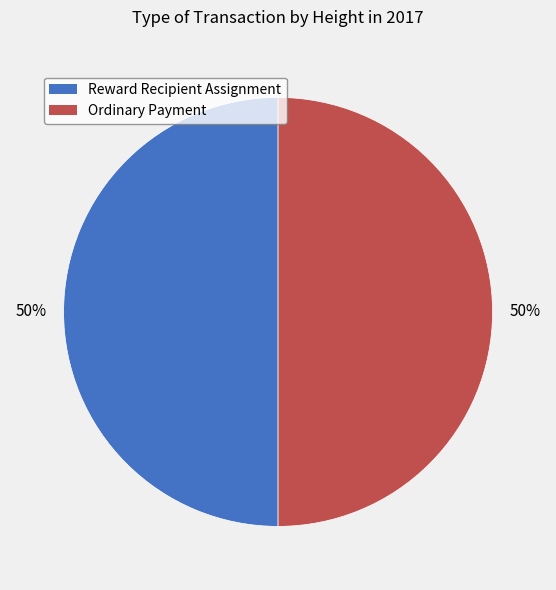

What is the ratio of the value at Reward Recipient Assignment to the value at Ordinary Payment?

1.0